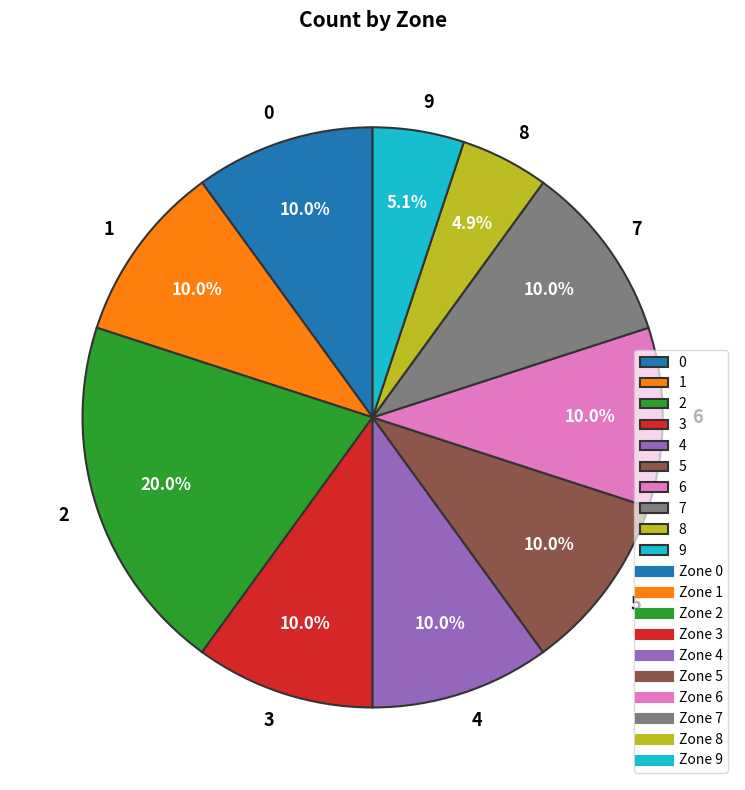

What is the ratio of the value at 1 to the value at 9?

2.0